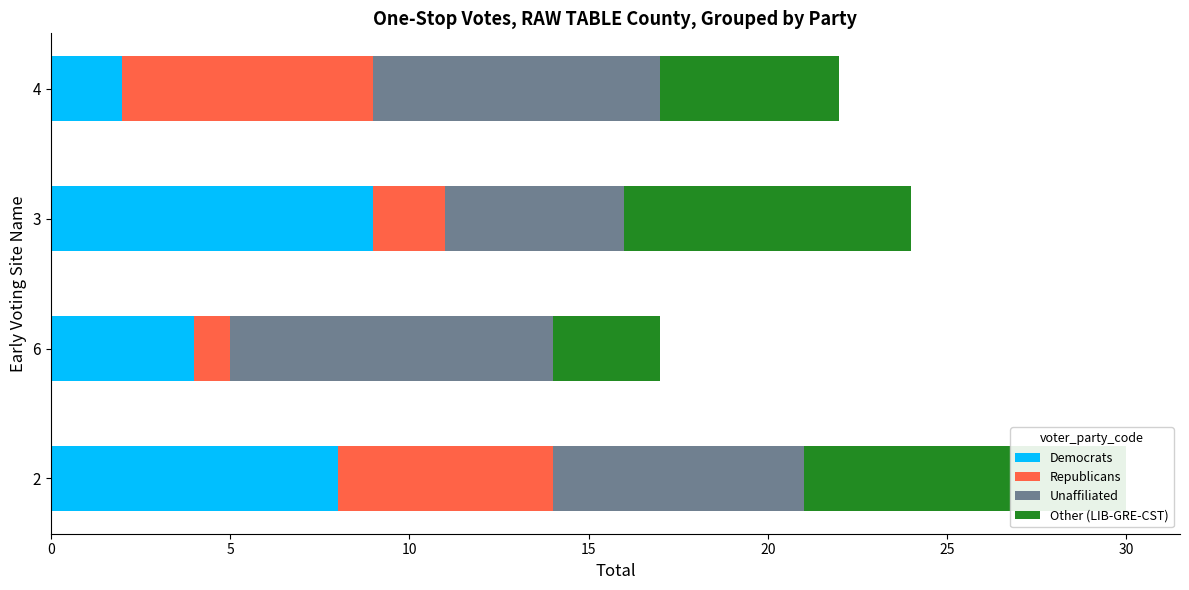

What is the value of the Democrats bar at the 2nd from the left?

4